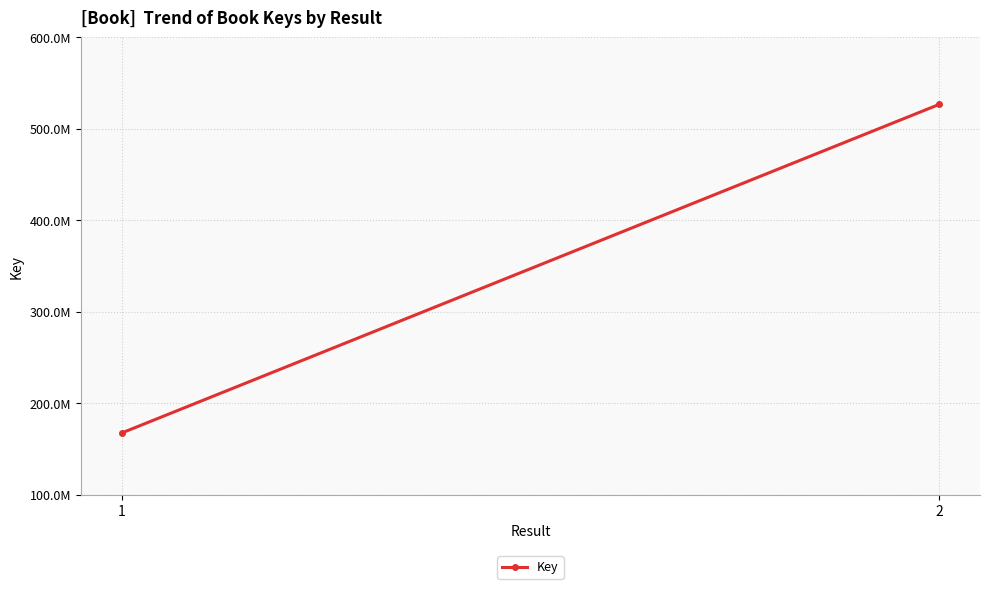

How many series are shown in this chart?

1